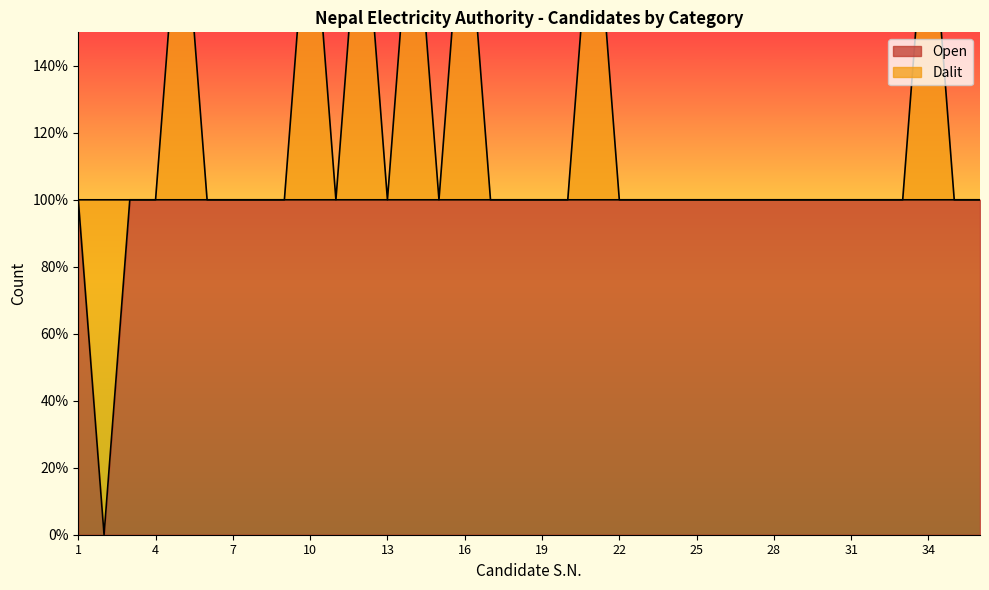

Reading right to left, what are all the values shown in this chart?

1	1	1	1	1	1	1	1	1	1	1	1	1	1	1	1	1	1	1	1	1	1	1	1	1	1	1	1	1	1	1	1	1	1	0	1